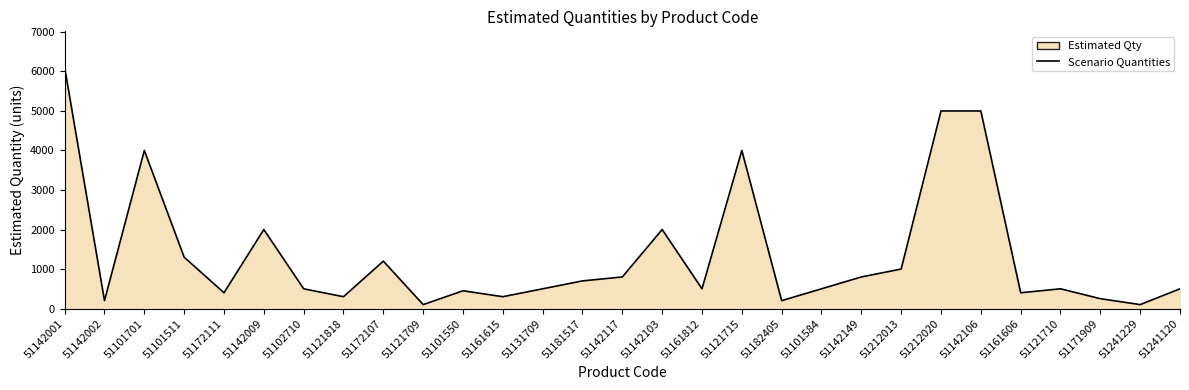

The chart shows a value of 651 at 51172107. True or false?

False